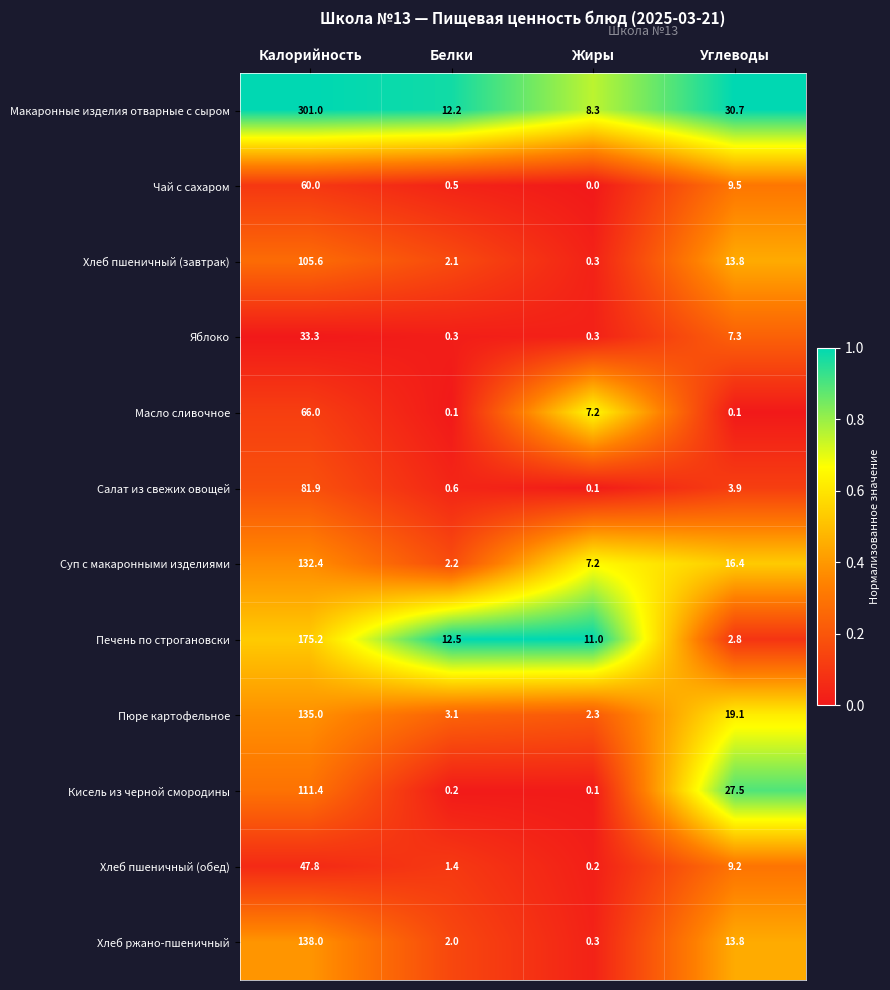

What is the maximum value shown in the chart?

301.0